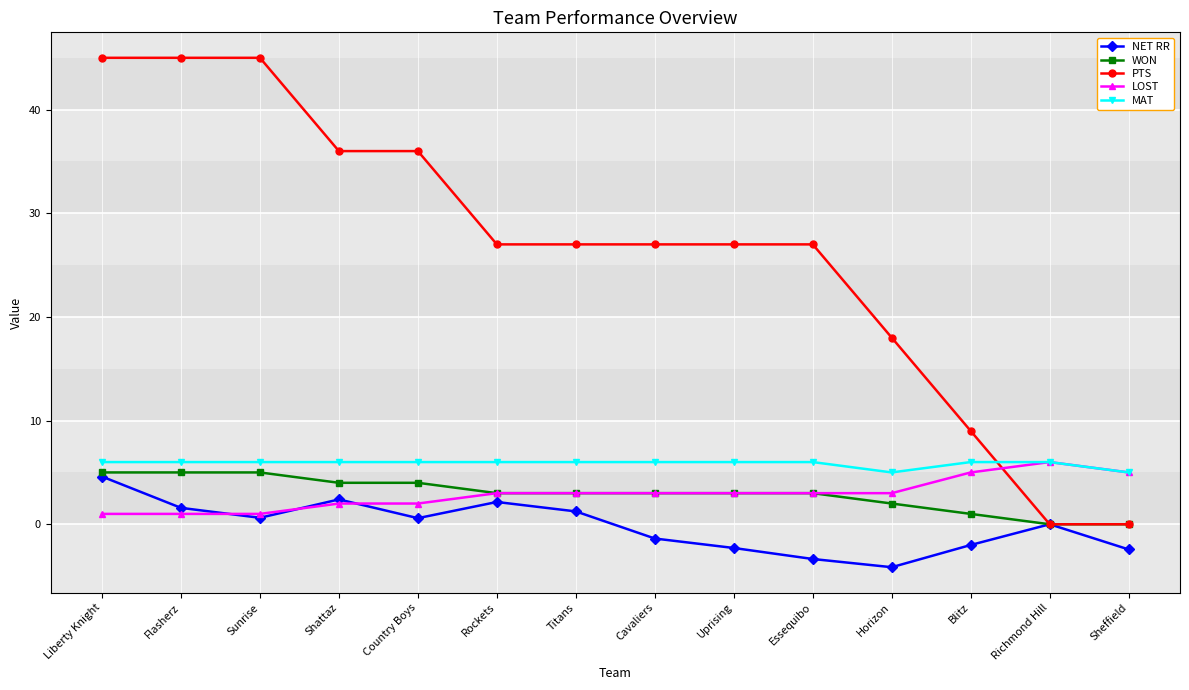

Is the value of MAT at Liberty Knight greater than the value of NET RR at Sheffield?

Yes